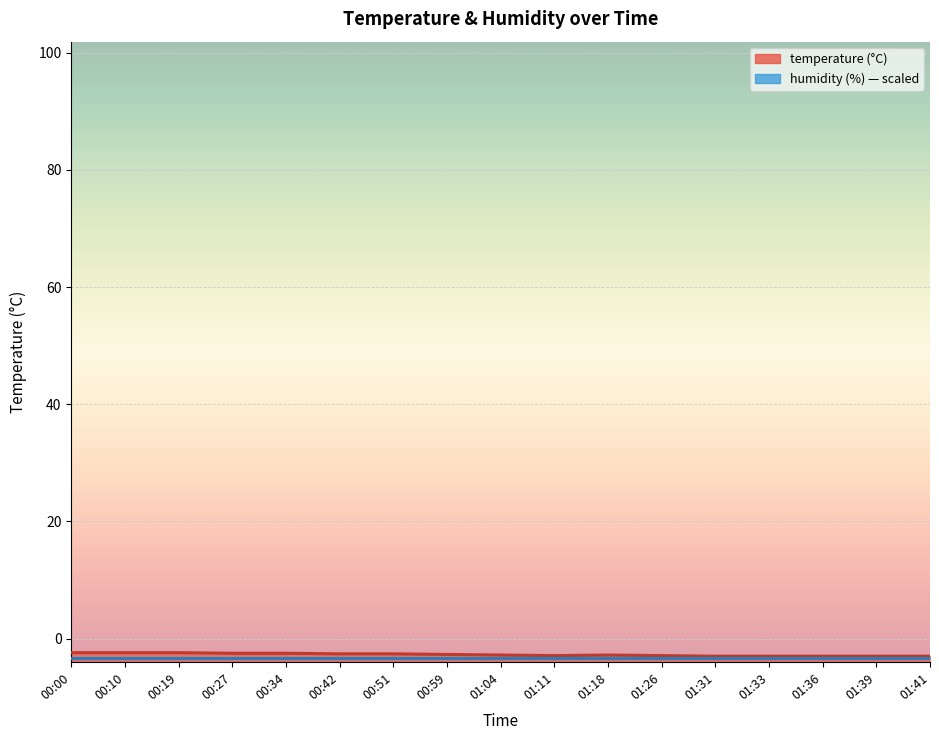

Where is the first local maximum?

01:18